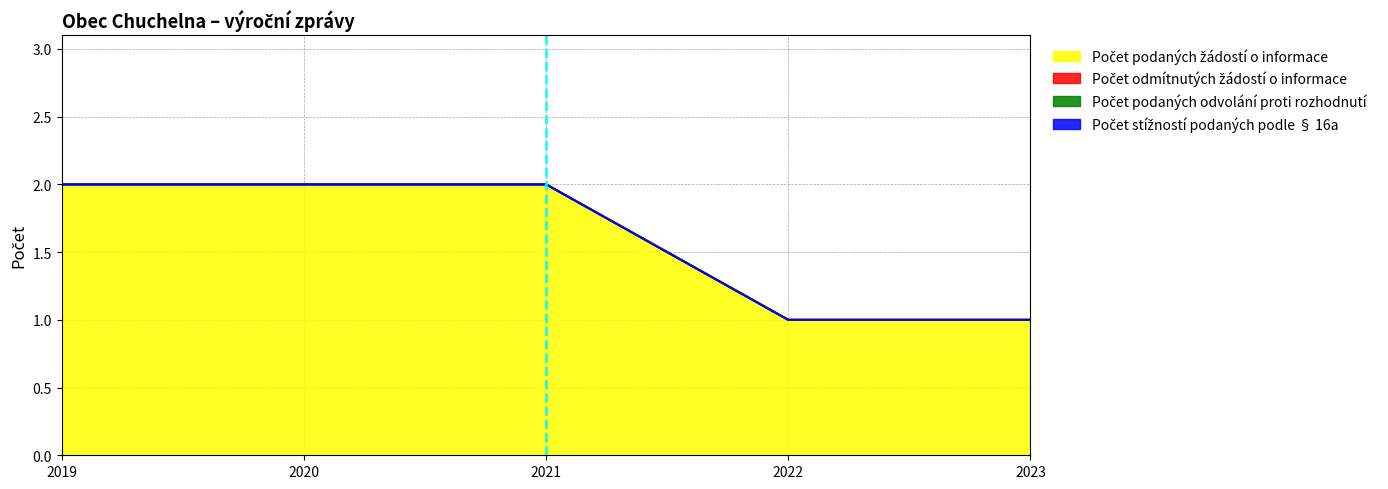

Reading left to right, transcribe all the data shown in this chart.

Počet podaných žádostí o informace: 2	2	2	1	1
Počet odmítnutých žádostí o informace: 0	0	0	0	0
Počet podaných odvolání proti rozhodnutí: 0	0	0	0	0
Počet stížností podaných podle § 16a: 0	0	0	0	0